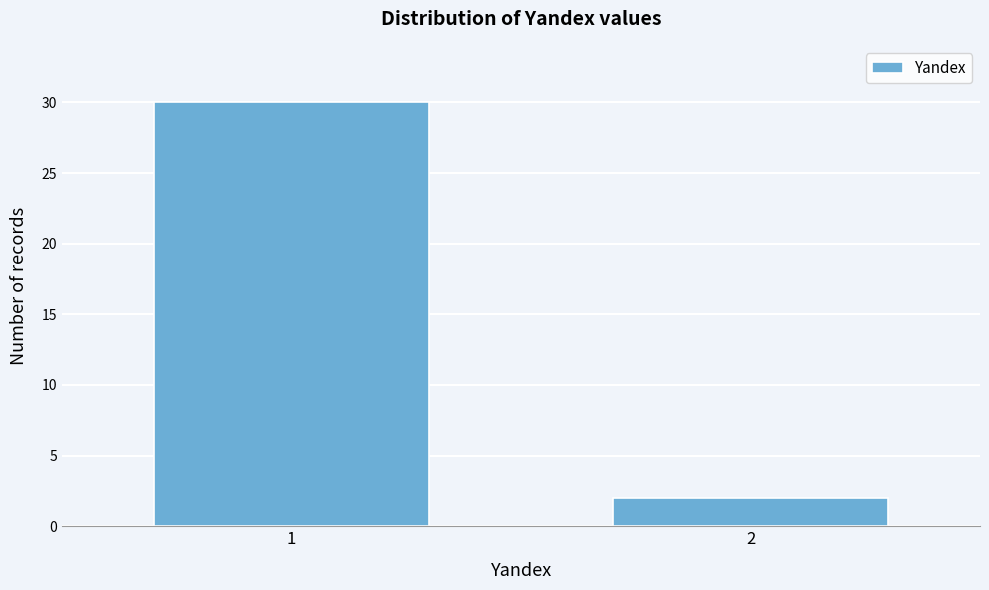

Reading right to left, what are all the values shown in this chart?

2=2	1=30